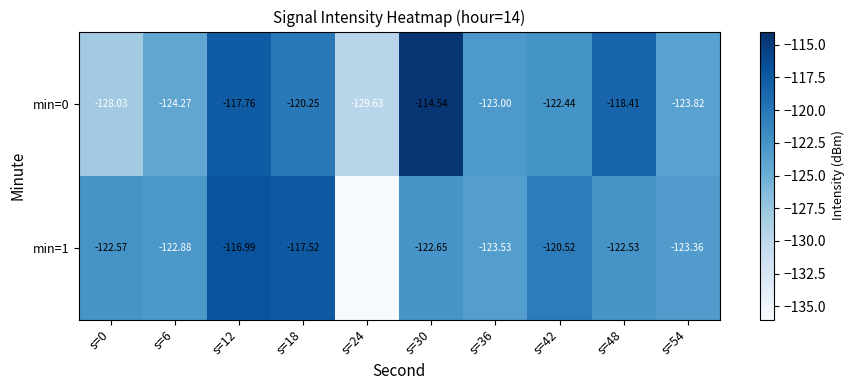

Is the value of min=0 at s=6 greater than the value of min=1 at s=0?

No